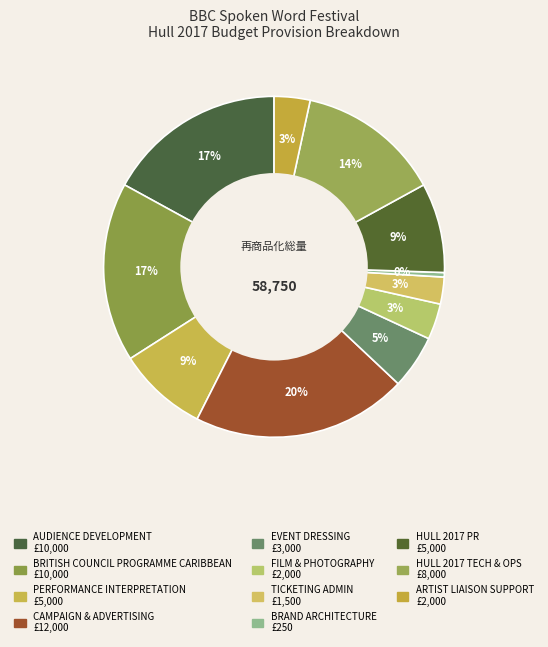

Does any single category account for the majority?

No